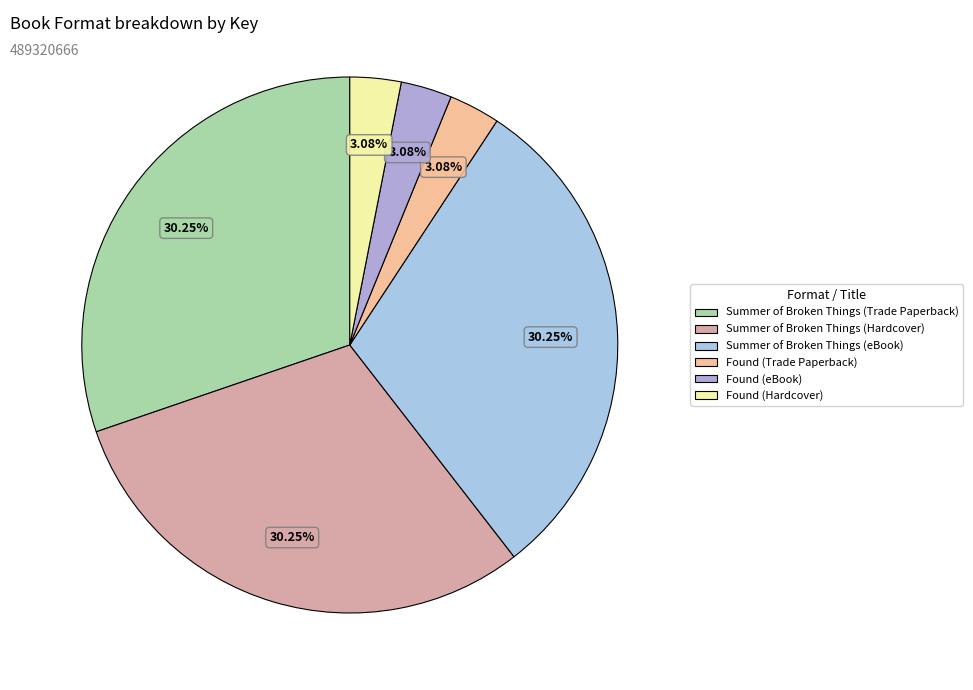

How many slices are in this pie chart?

6